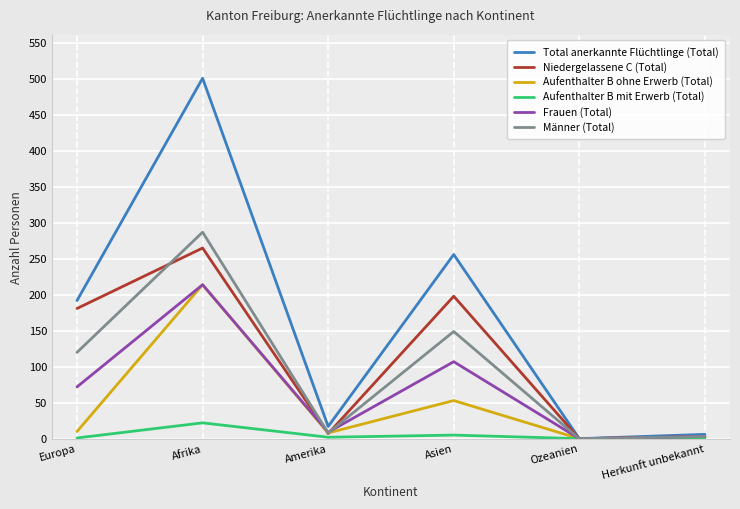

How many lines are shown in the chart?

6